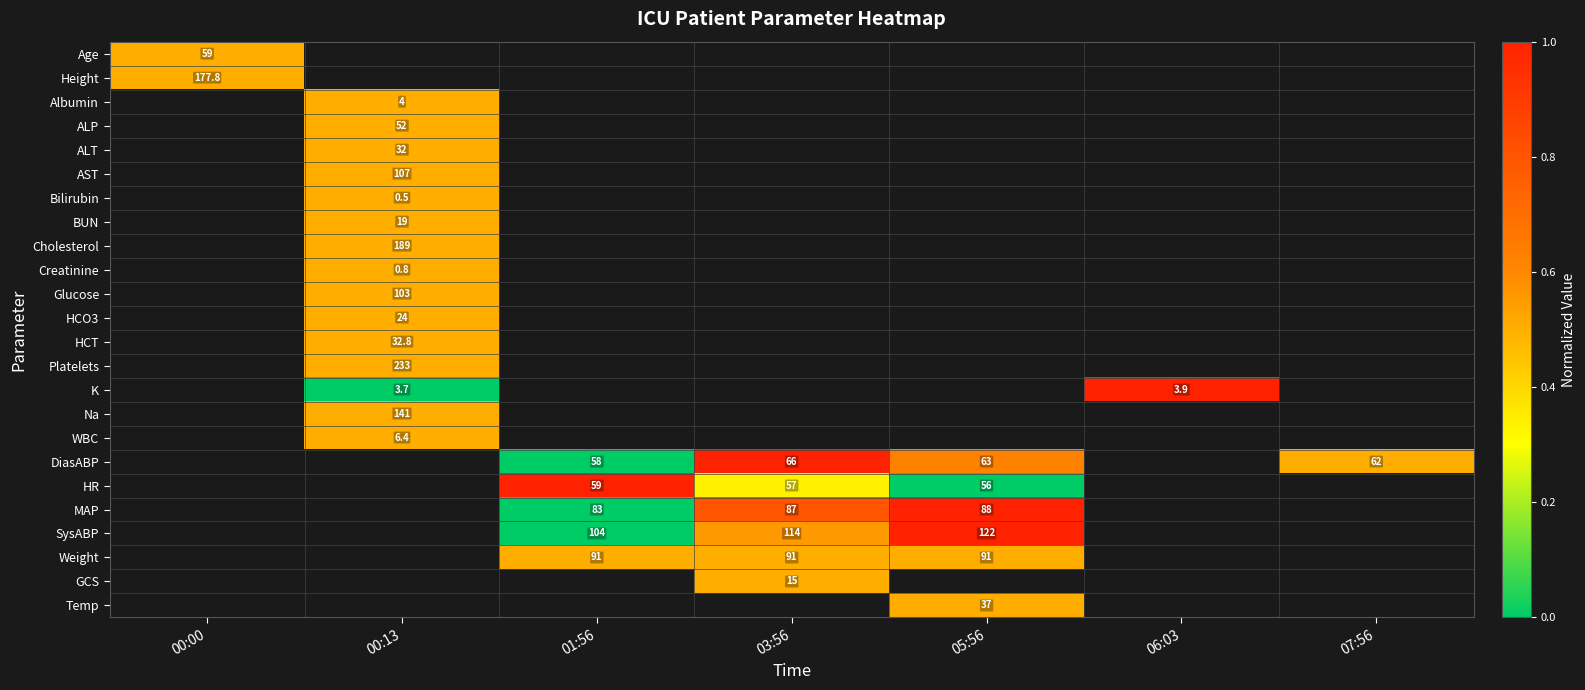

What is the maximum value shown in the chart?

1.0